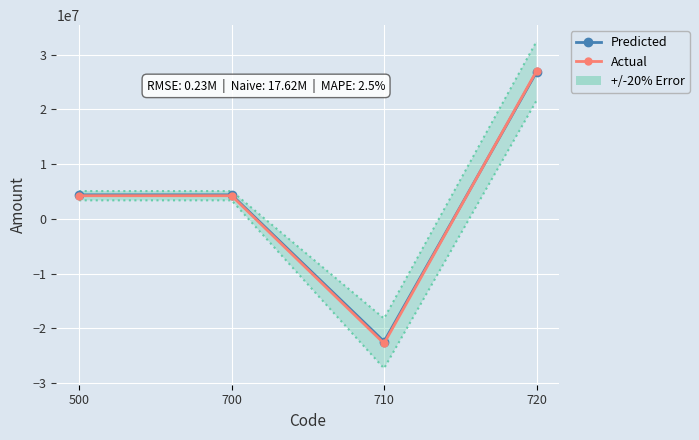

True or false: Predicted has more than 1 interior local peaks.

False